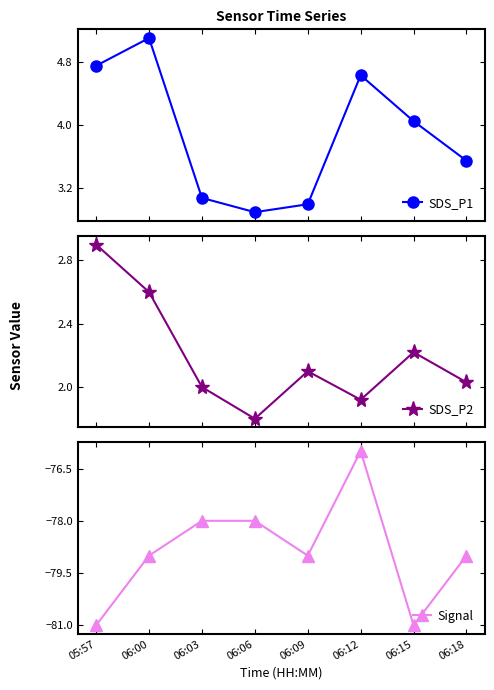

How many lines are shown in the chart?

3